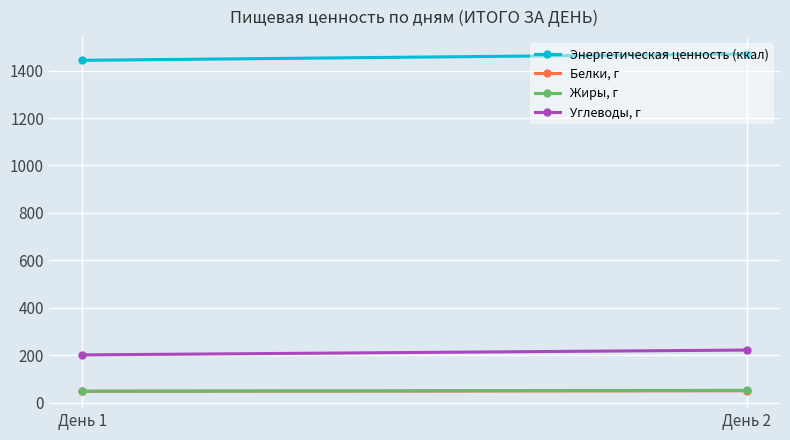

At which label does Энергетическая ценность (ккал) reach its peak?

День 2